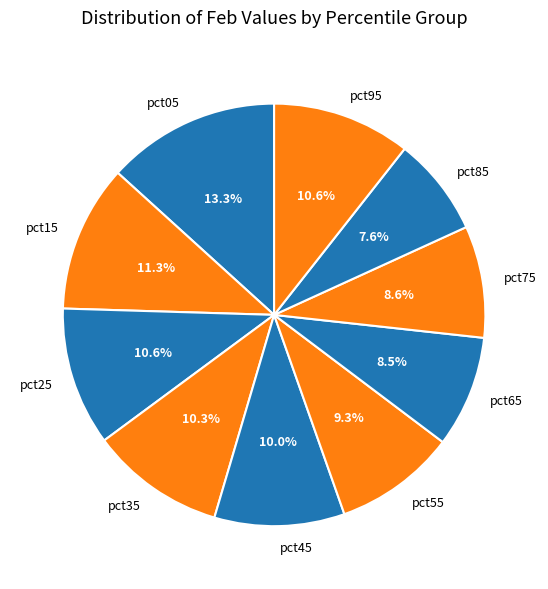

Is there a majority slice in this chart?

No